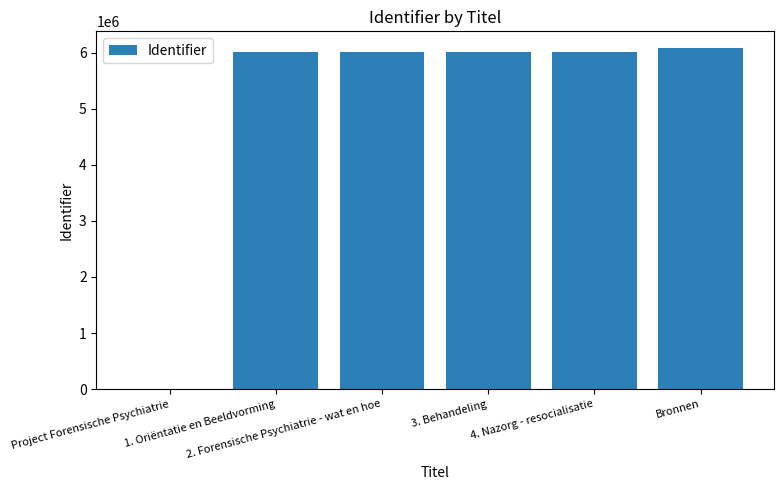

How many series are shown in this chart?

1